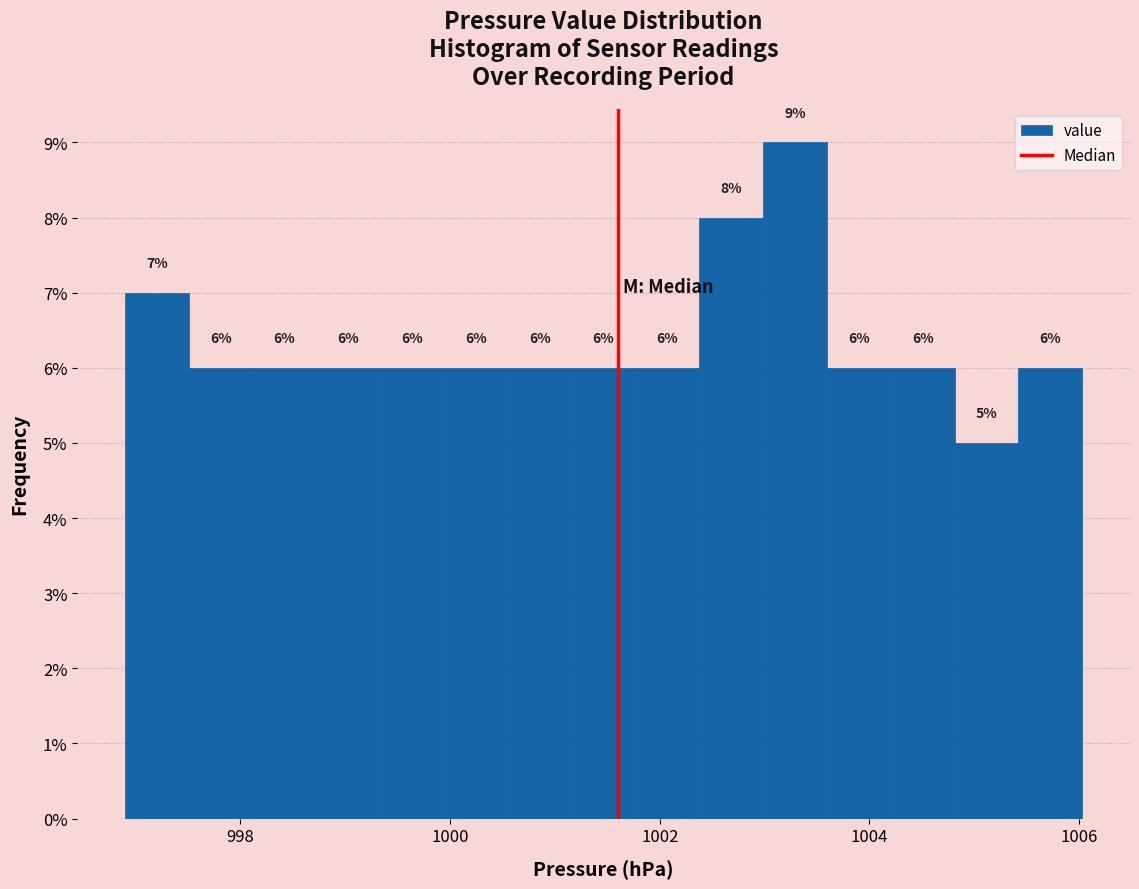

Around what value on the x-axis is the tallest bar? Give the approximate position of its centre, as read against the axis.

1003.2